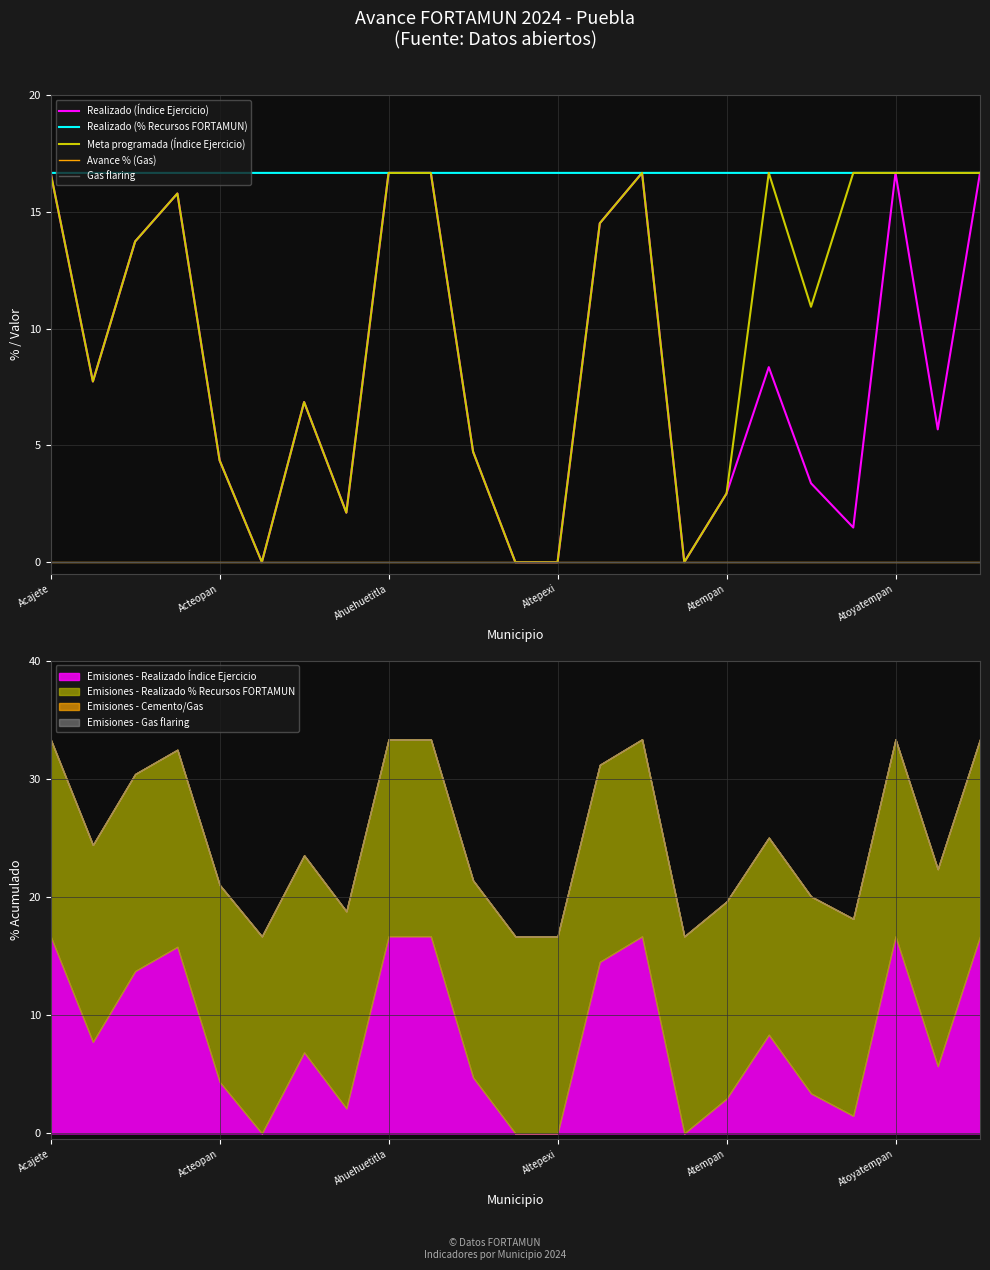

Which series changed the most between 6 and 13?

Realizado (Índice Ejercicio)